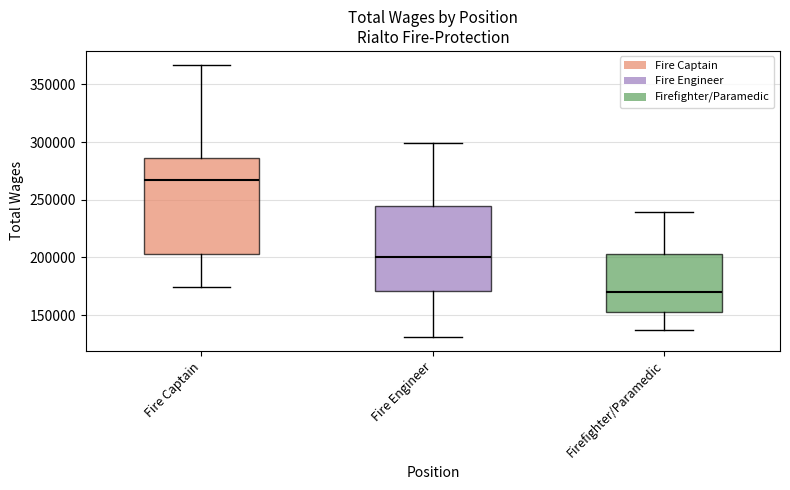

Reading left to right, read every box against the y-axis: the position of its median line, the range the box covers, and the ends of its whiskers. The values are not printed on the chart, so give them approximately, as read against the axis.

Fire Captain: median 265000, box 205000 to 285000, whiskers 175000 to 365000
Fire Engineer: median 200000, box 170000 to 245000, whiskers 130000 to 300000
Firefighter/Paramedic: median 170000, box 155000 to 205000, whiskers 135000 to 240000